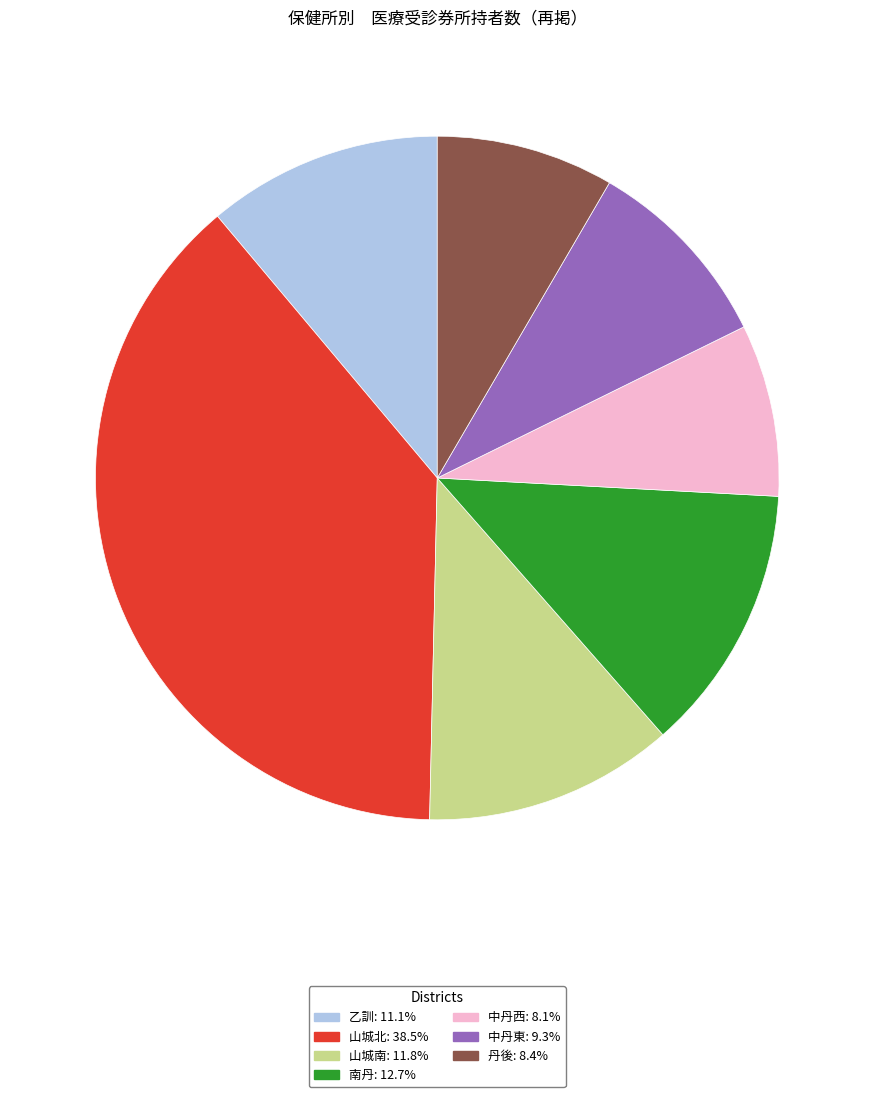

How many segments does this pie chart have?

7